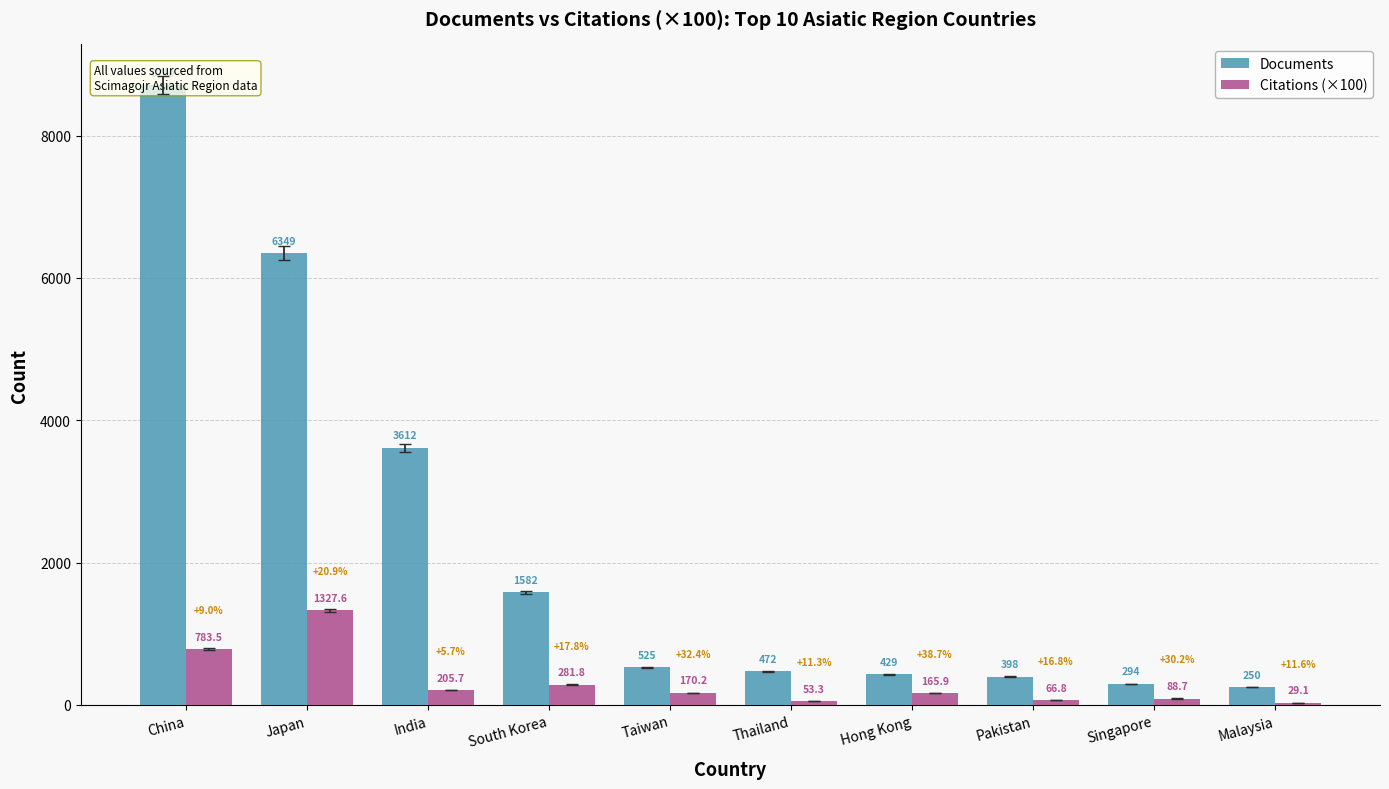

Does the chart contain any negative values?

No